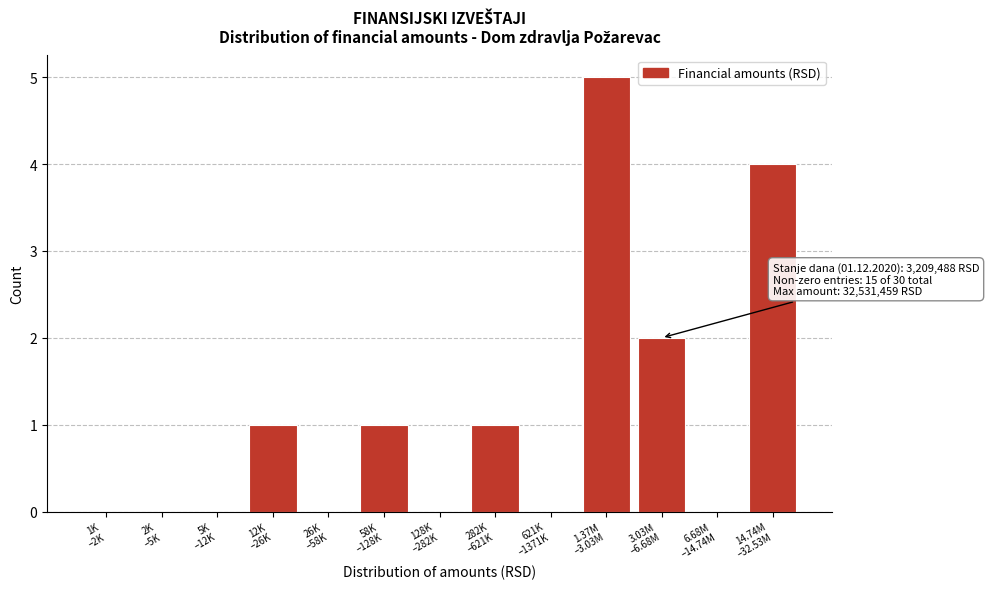

What is the sum of all values?

14